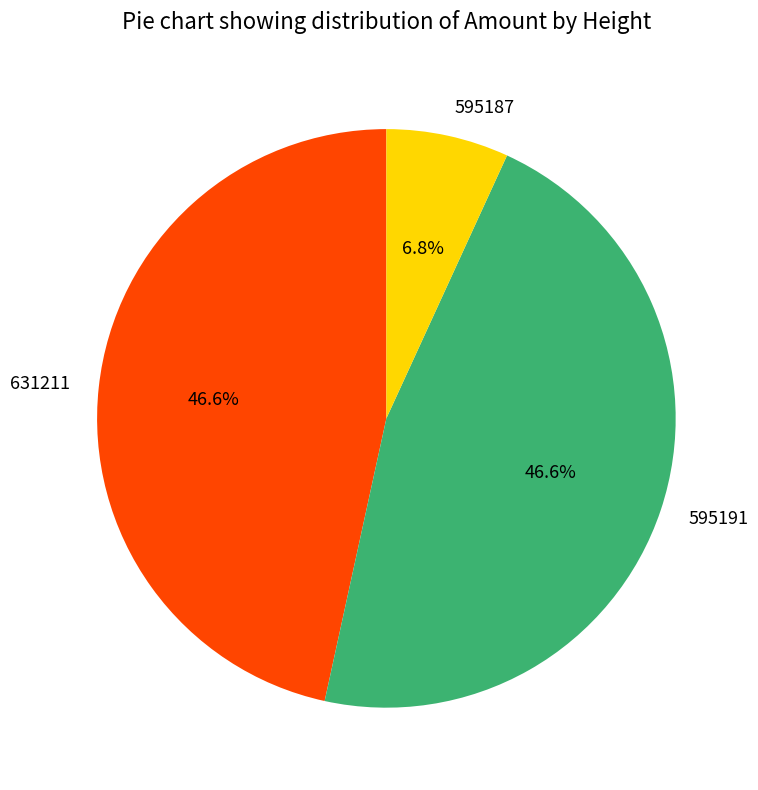

To the nearest percent, what is the average slice percentage?

33%